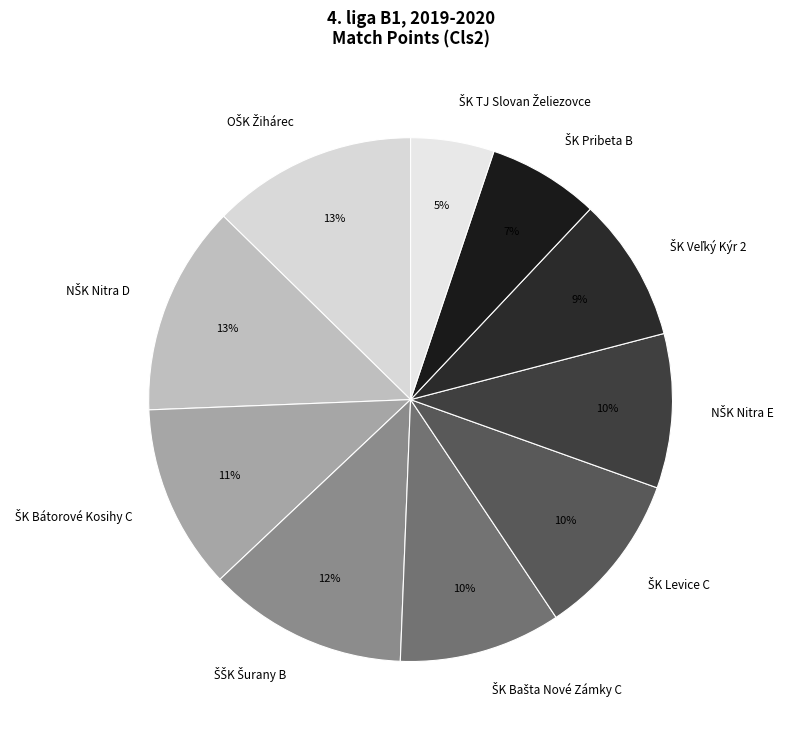

Is there any slice that represents more than half of the pie?

No